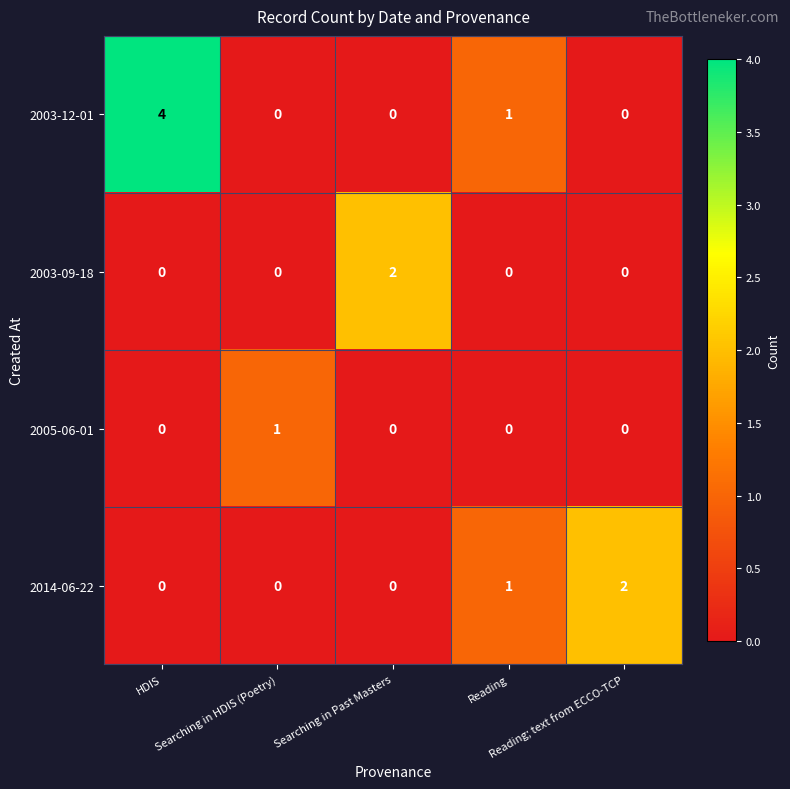

List the series in order of their overall mean, highest first.

2003-12-01, 2014-06-22, 2003-09-18, 2005-06-01